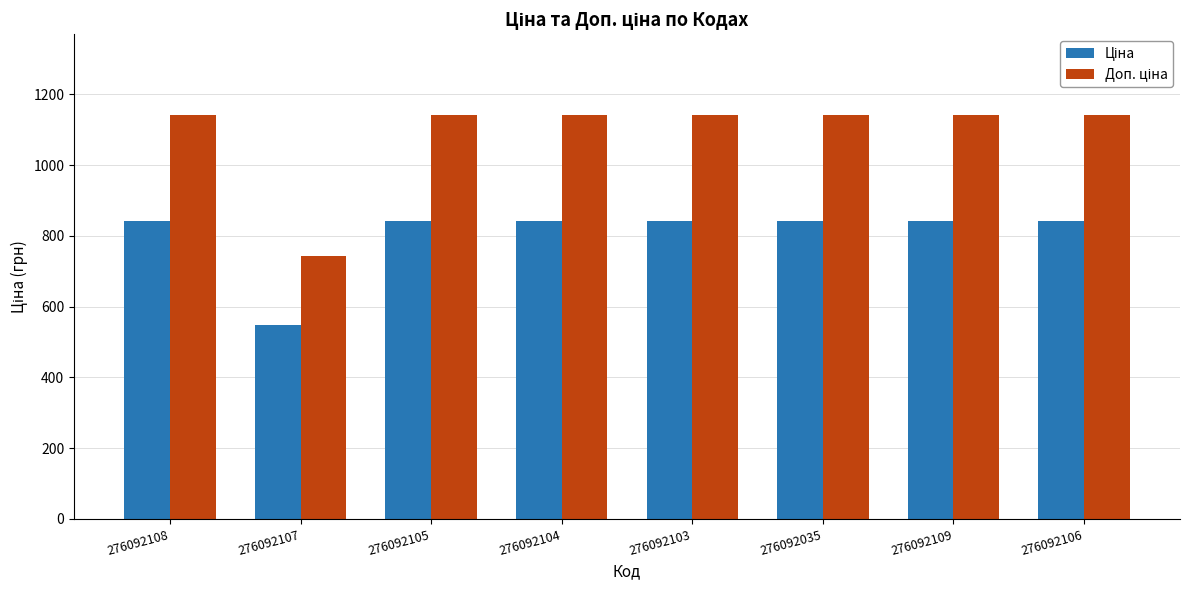

Which label corresponds to the smallest value in the chart?

276092107